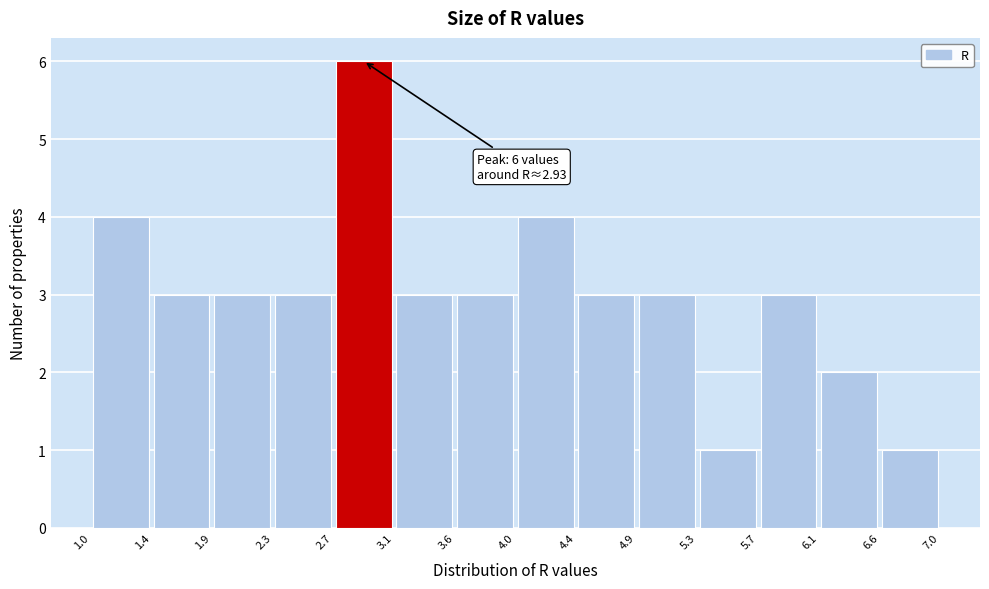

Over which range of the x-axis is the bar tallest?

2.7 to 3.1